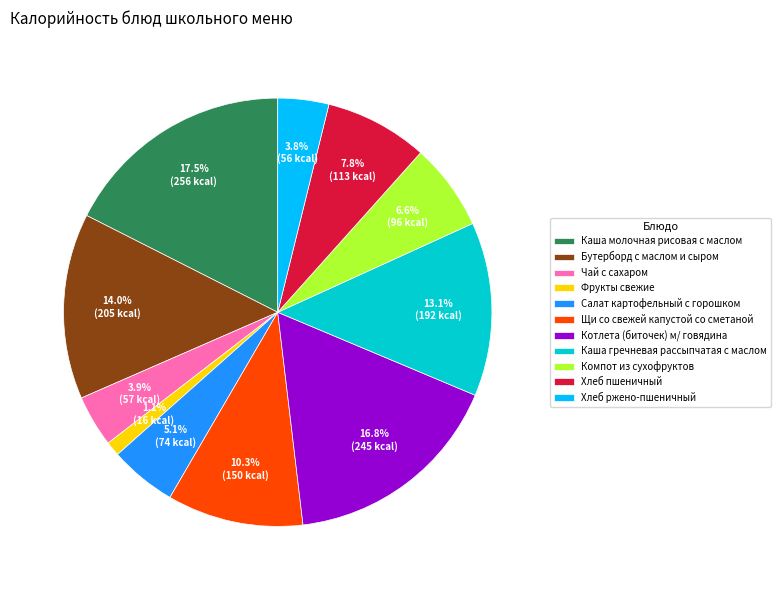

Is Хлеб ржено-пшеничный the majority of the pie?

No